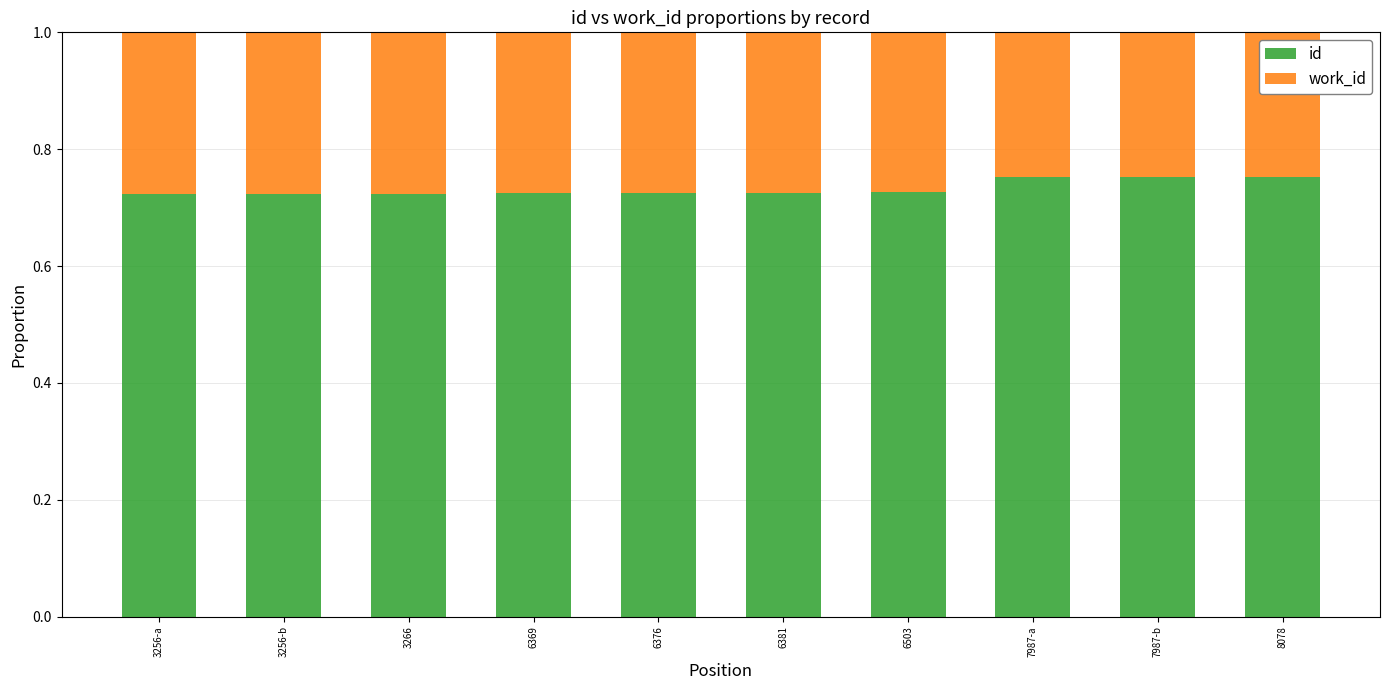

What is the total value across all series at 6503?

1.0